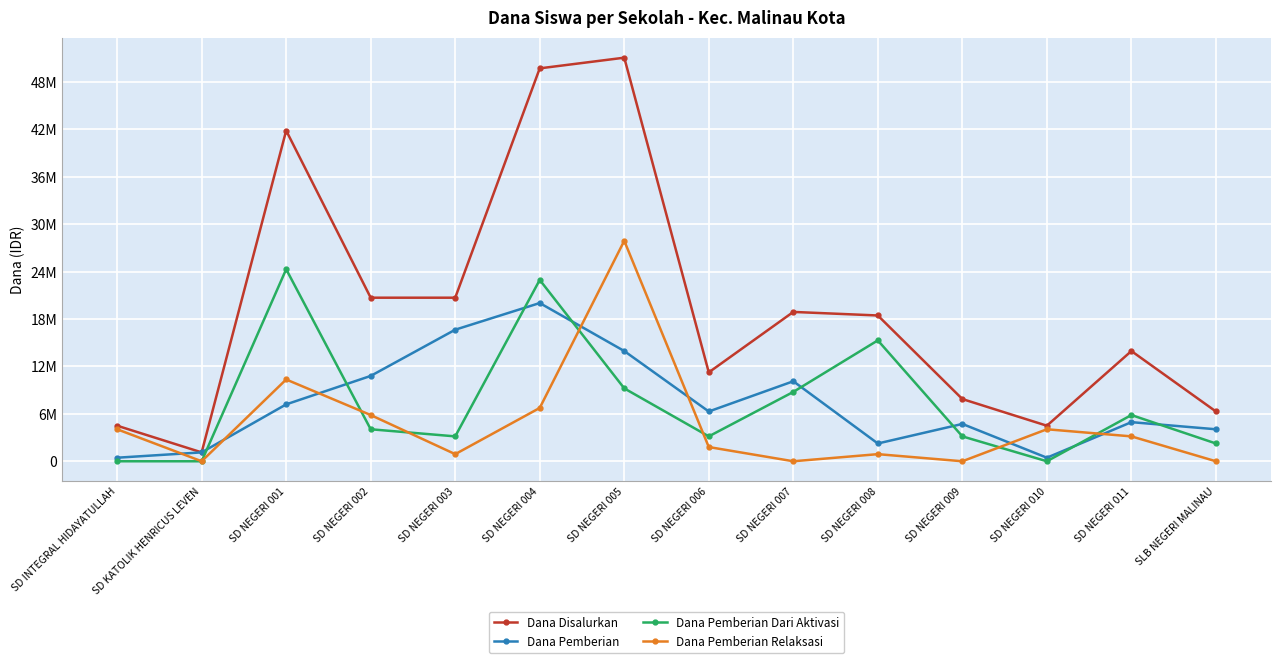

What are all the series names shown in the legend?

Dana Disalurkan, Dana Pemberian, Dana Pemberian Dari Aktivasi, Dana Pemberian Relaksasi